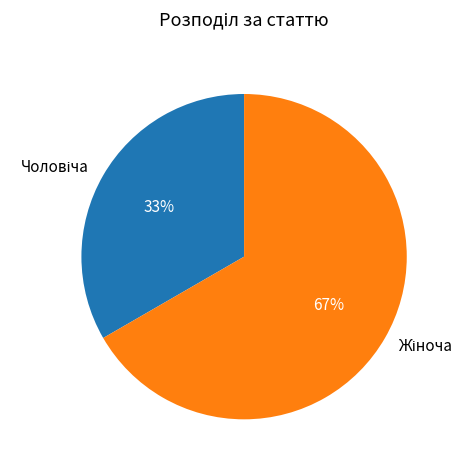

Is there a majority slice in this chart?

Yes